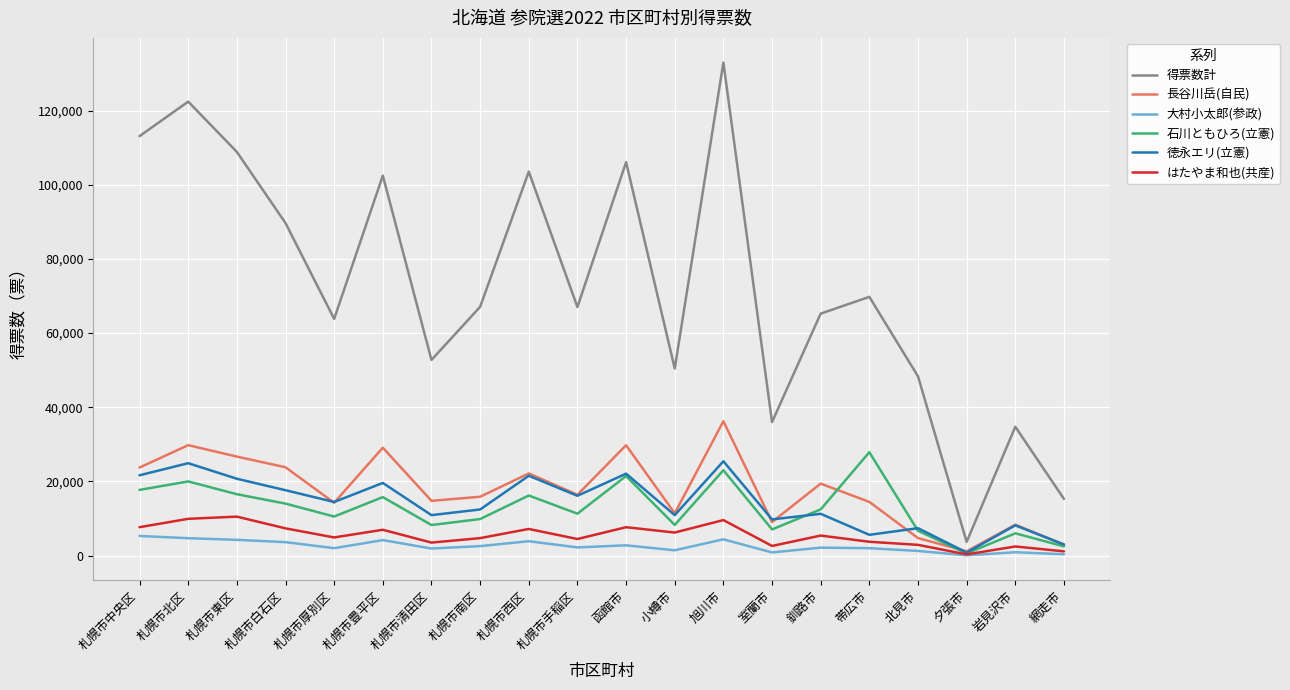

Does the chart display data point markers on the line(s)?

No